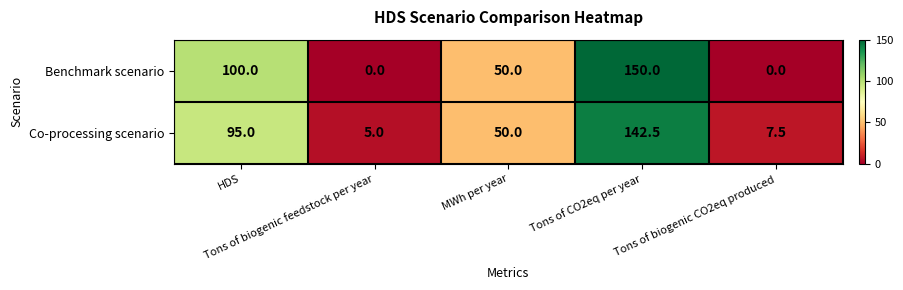

At how many categories does at least one series exceed 46?

3